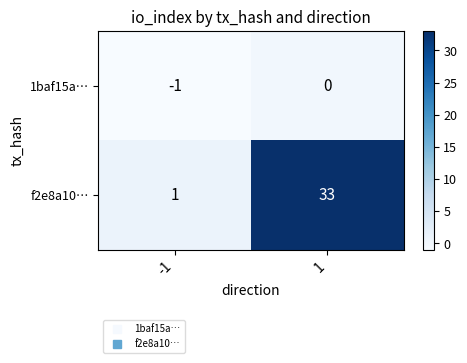

Which series has the largest range (max minus min)?

f2e8a10…